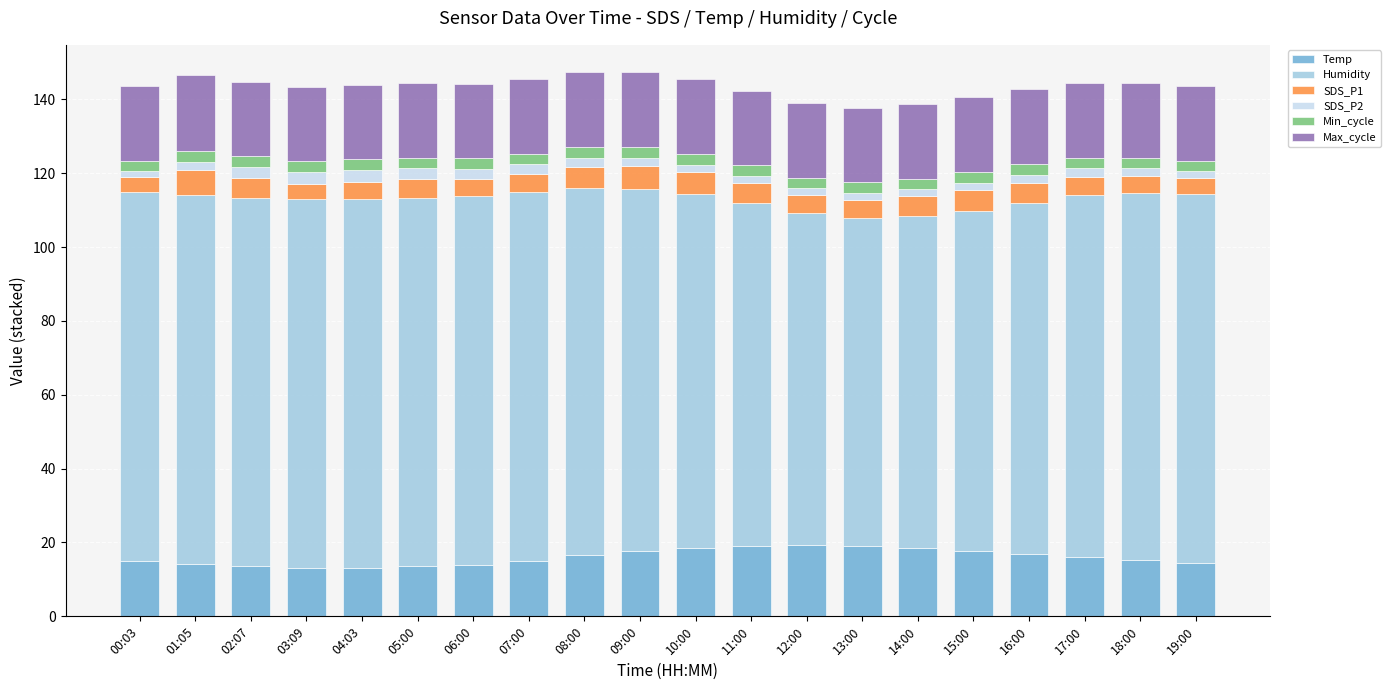

What is the average value of the Temp series?

16.0